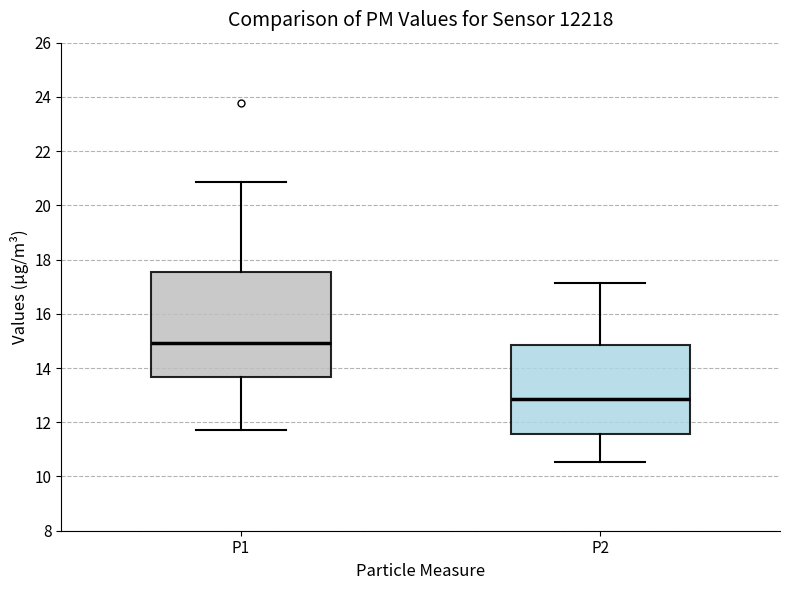

Where is the lower edge of the box for P2 on the y-axis? The values are not printed on the chart, so give them approximately, as read against the axis.

11.6